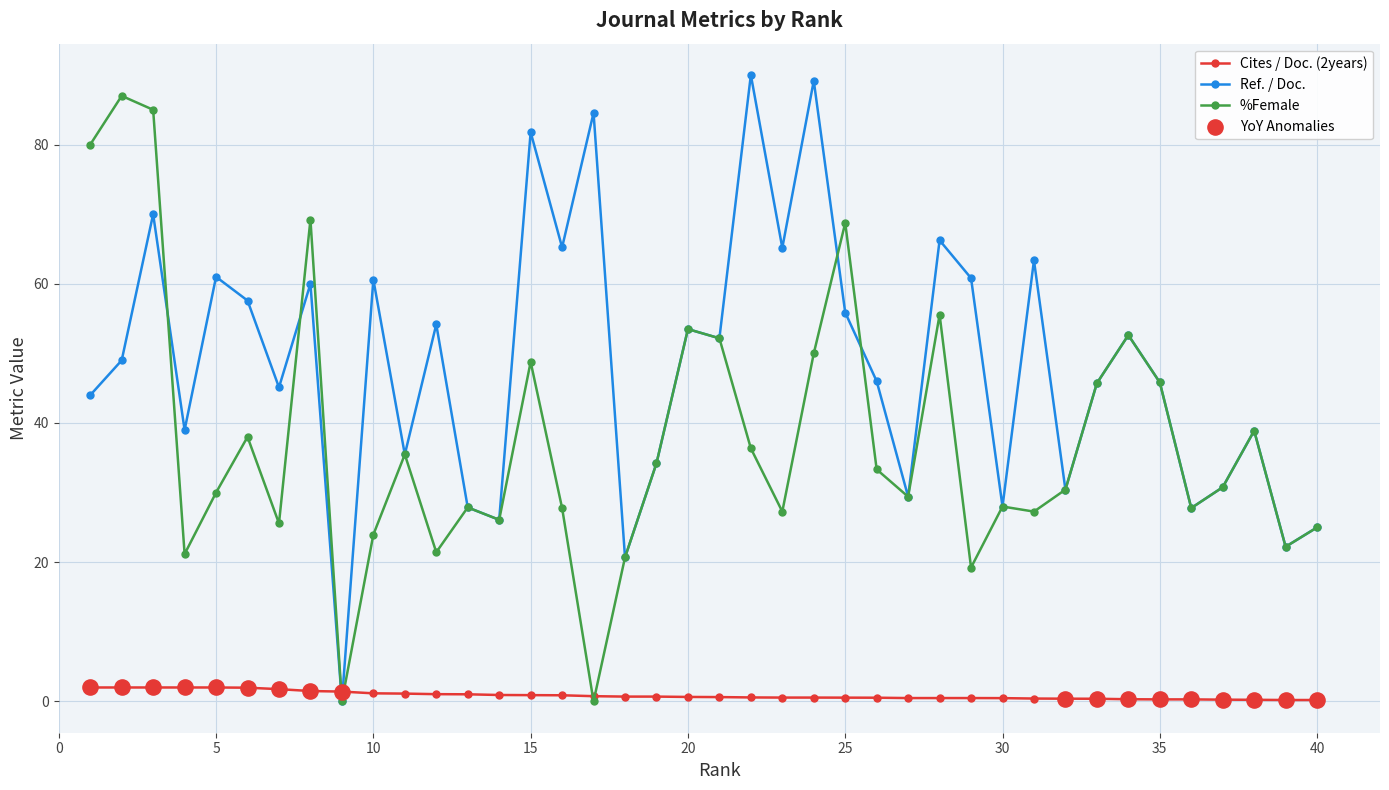

Which series has the largest total across all categories?

Ref. / Doc.